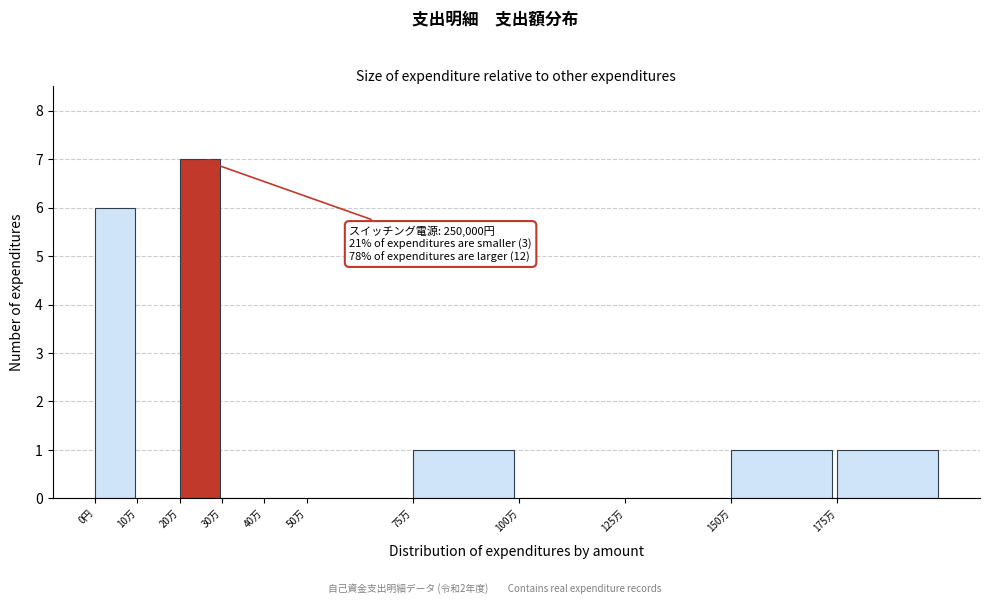

Reading left to right, extract all data points from this chart.

0円=6	10万=0	20万=7	30万=0	40万=0	50万=0	75万=1	100万=0	125万=0	150万=1	175万=1